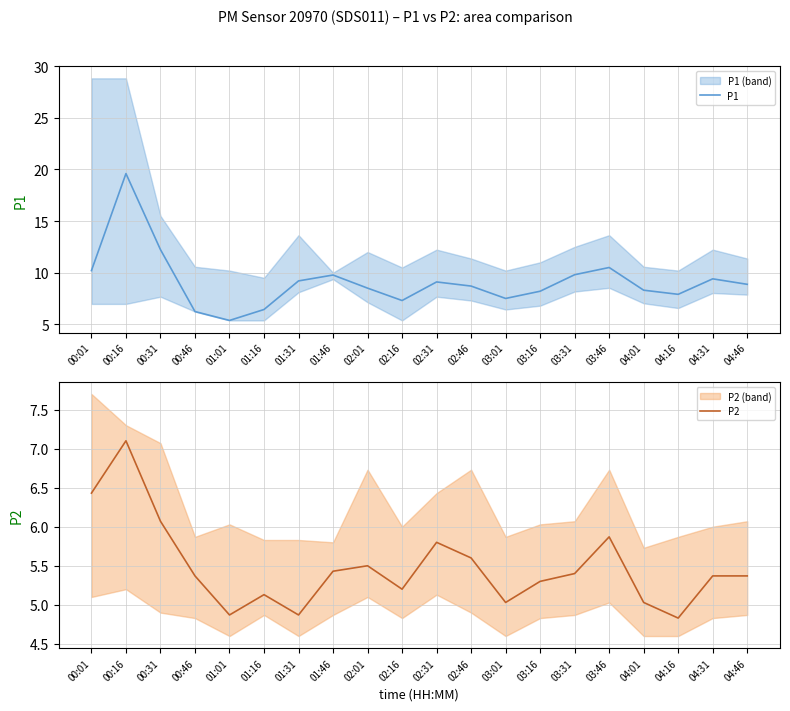

At which category is the sum across all series the highest?

00:16